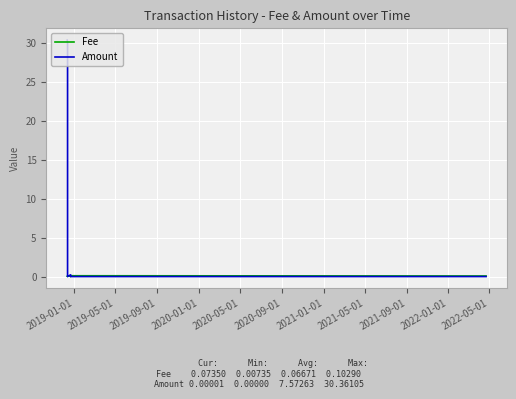

What is the average value of the Fee series?

0.1